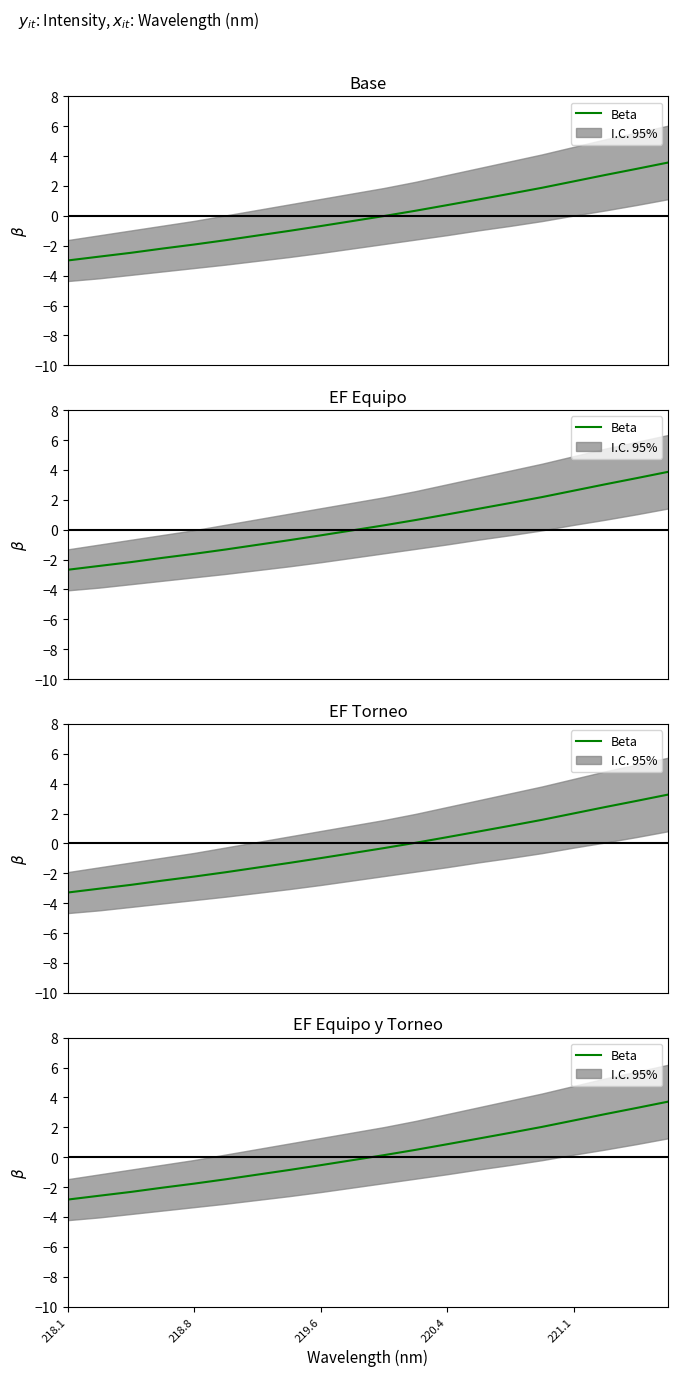

The chart shows a value of 0.9 at 220.4. True or false?

True